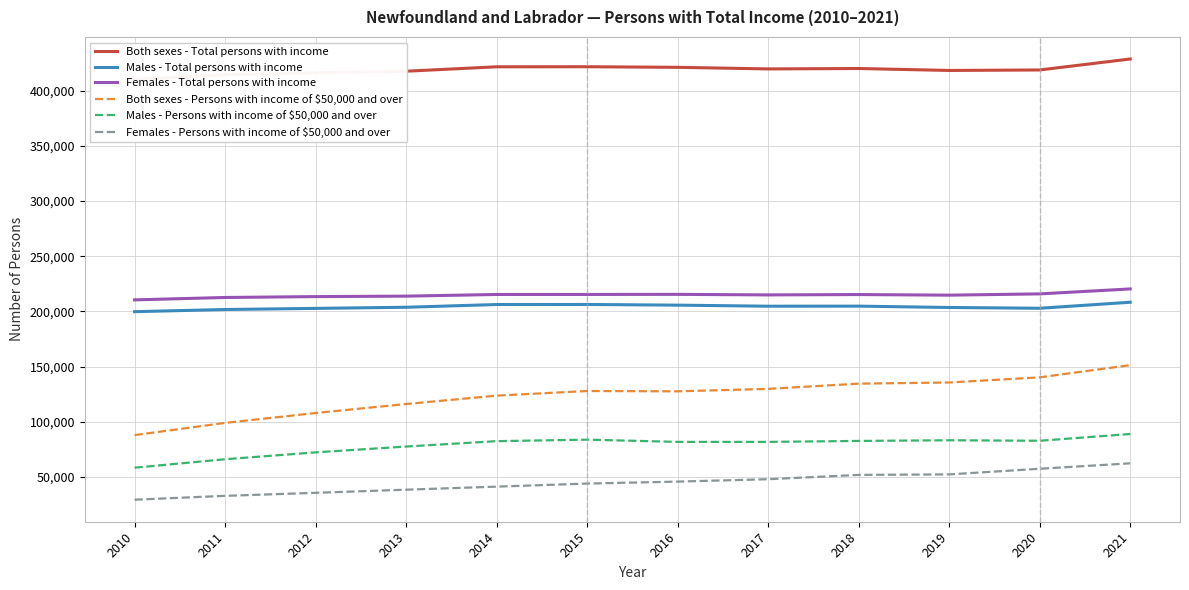

What is the difference between the Both sexes - Persons with income of $50,000 and over values at 2010 and 2021?

63370